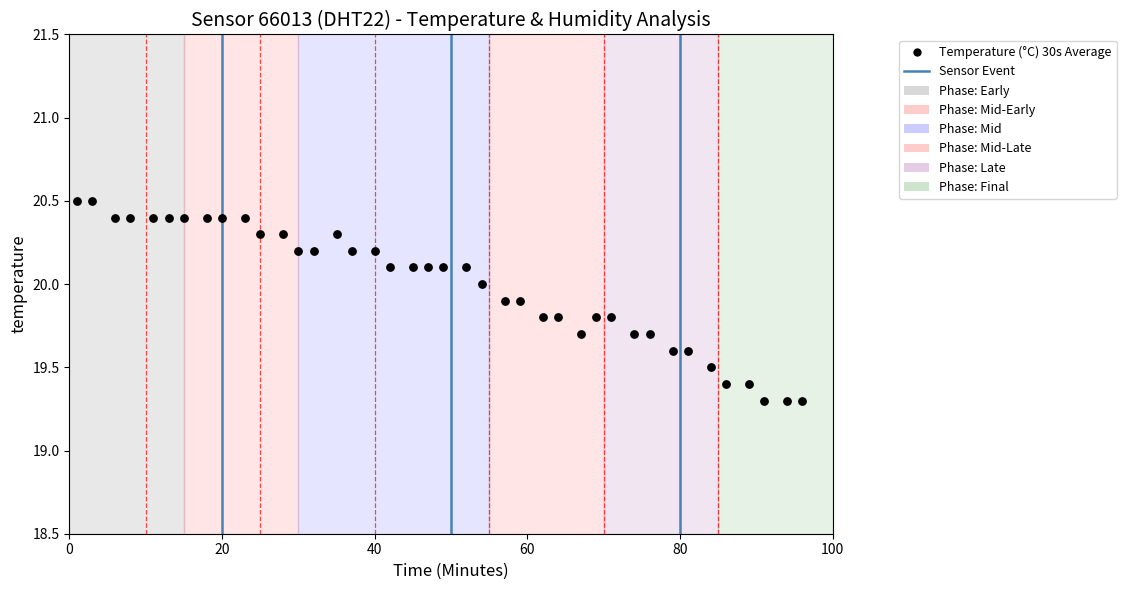

What is the range of Y values (max minus min)?

1.2